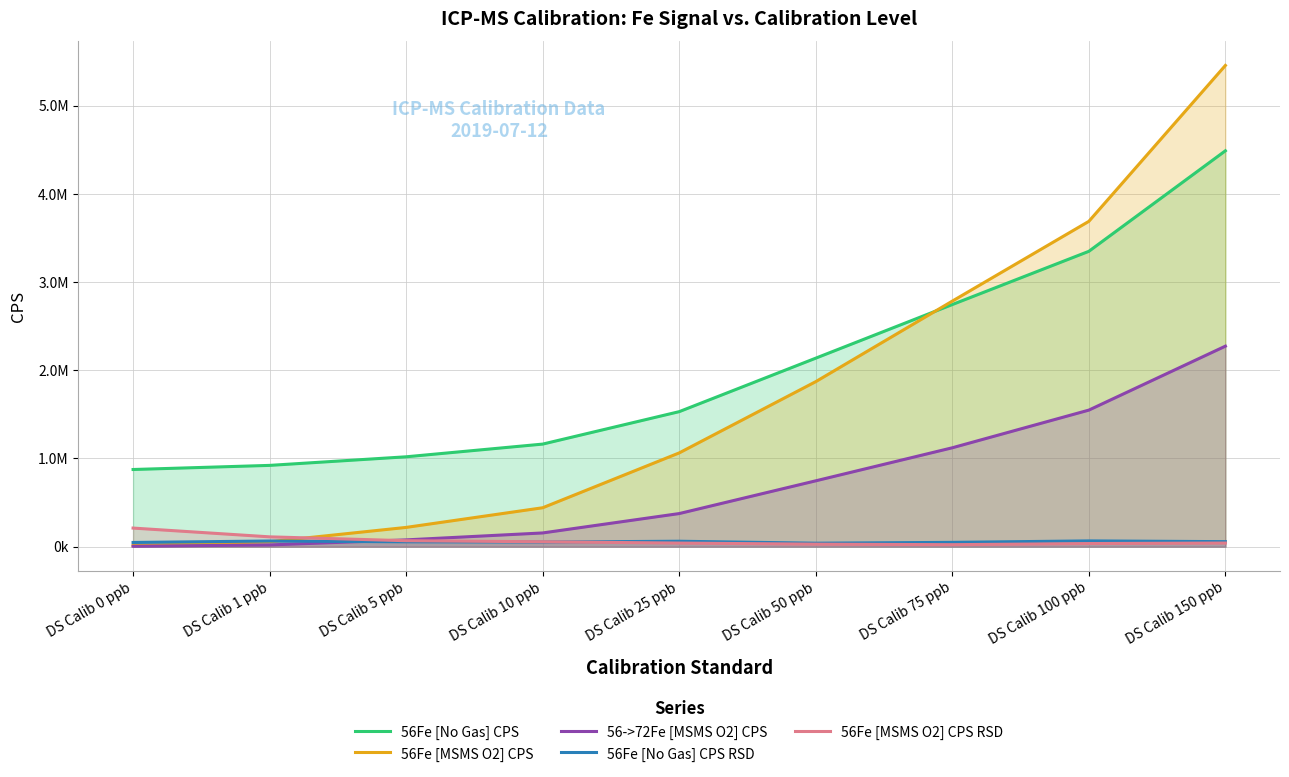

Where is 56Fe [No Gas] CPS nearest to the value 2681504?

DS Calib 75 ppb